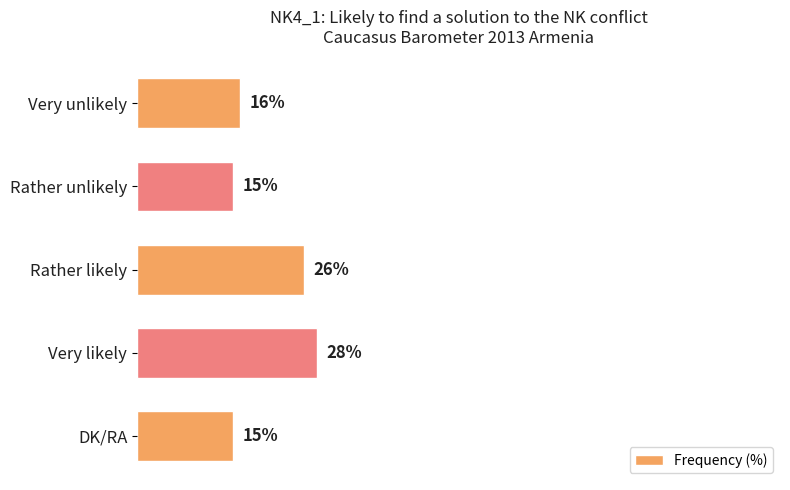

Does the chart contain any negative values?

No